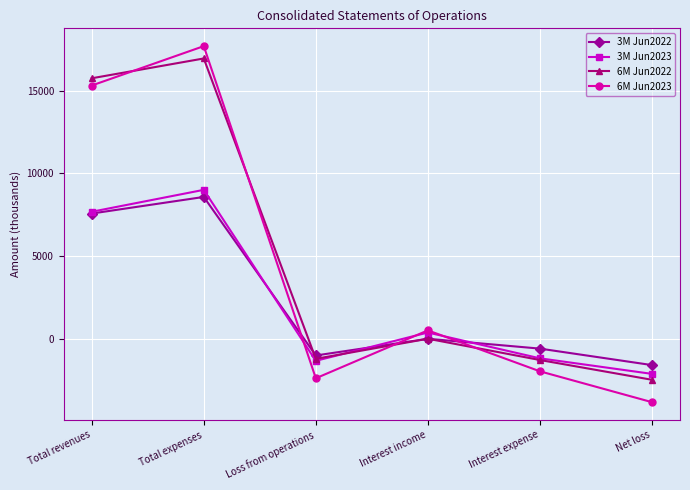

True or false: 6M Jun2023 has a value of -1960 at Interest expense.

True